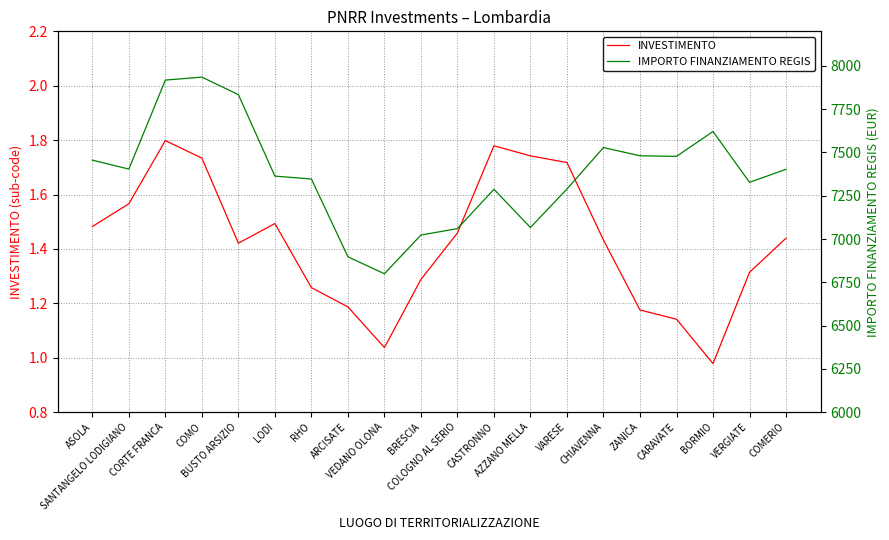

Is it true that INVESTIMENTO equals 1.8 at ARCISATE?

False